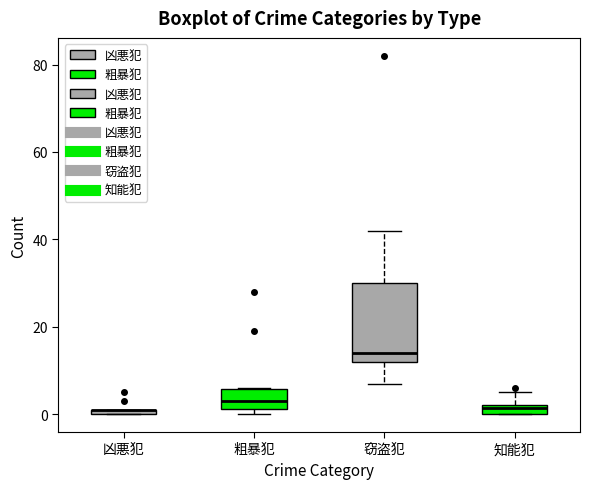

Where is the lower edge of the box for 知能犯 on the y-axis? The values are not printed on the chart, so give them approximately, as read against the axis.

0